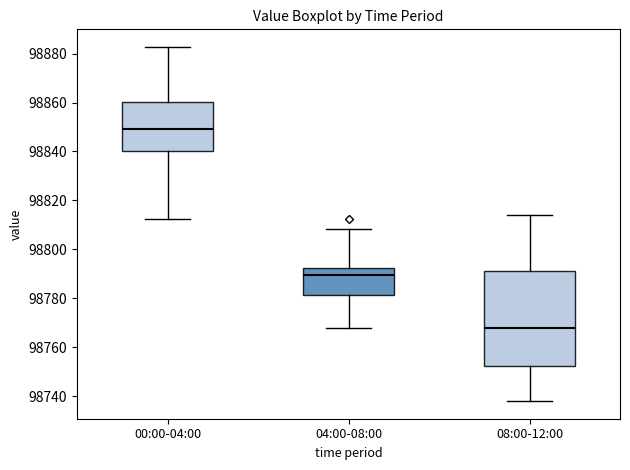

Reading left to right, transcribe this box plot: for each box, give where its median line is, the range the box spans, and where its two whiskers end, as read against the y-axis. The values are not printed on the chart, so give them approximately, as read against the axis.

00:00-04:00: median 98850, box 98840 to 98860, whiskers 98812 to 98882
04:00-08:00: median 98790, box 98782 to 98792, whiskers 98768 to 98808
08:00-12:00: median 98768, box 98752 to 98792, whiskers 98738 to 98814